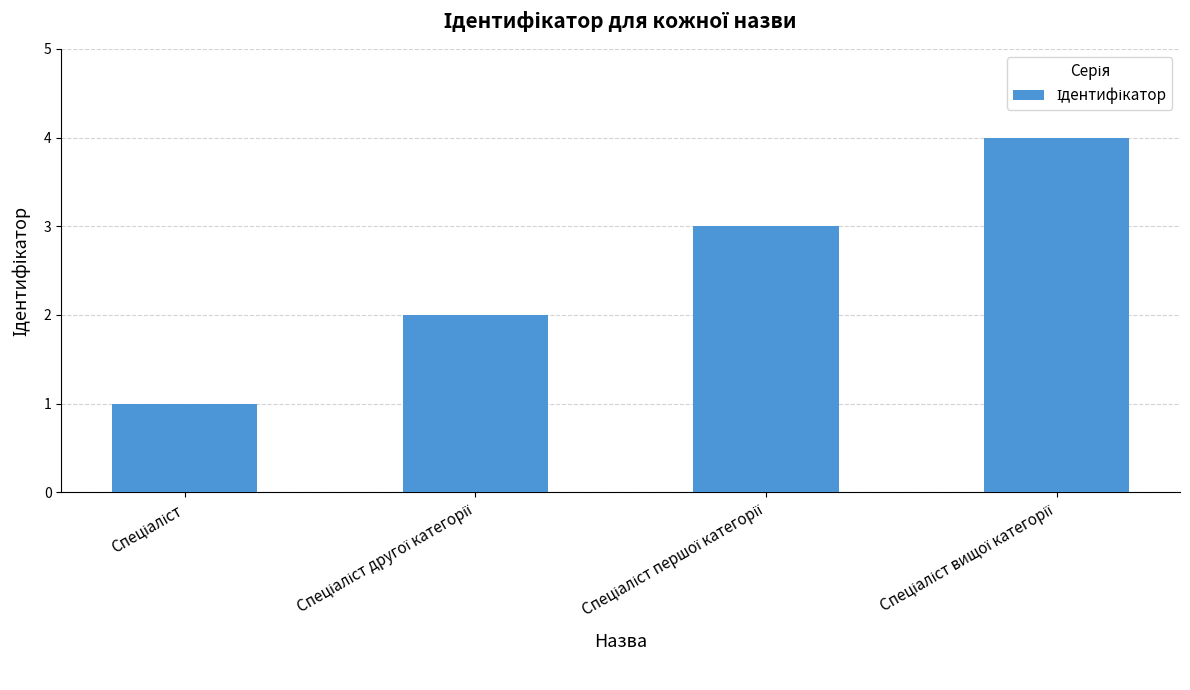

What is the sum of all values?

10